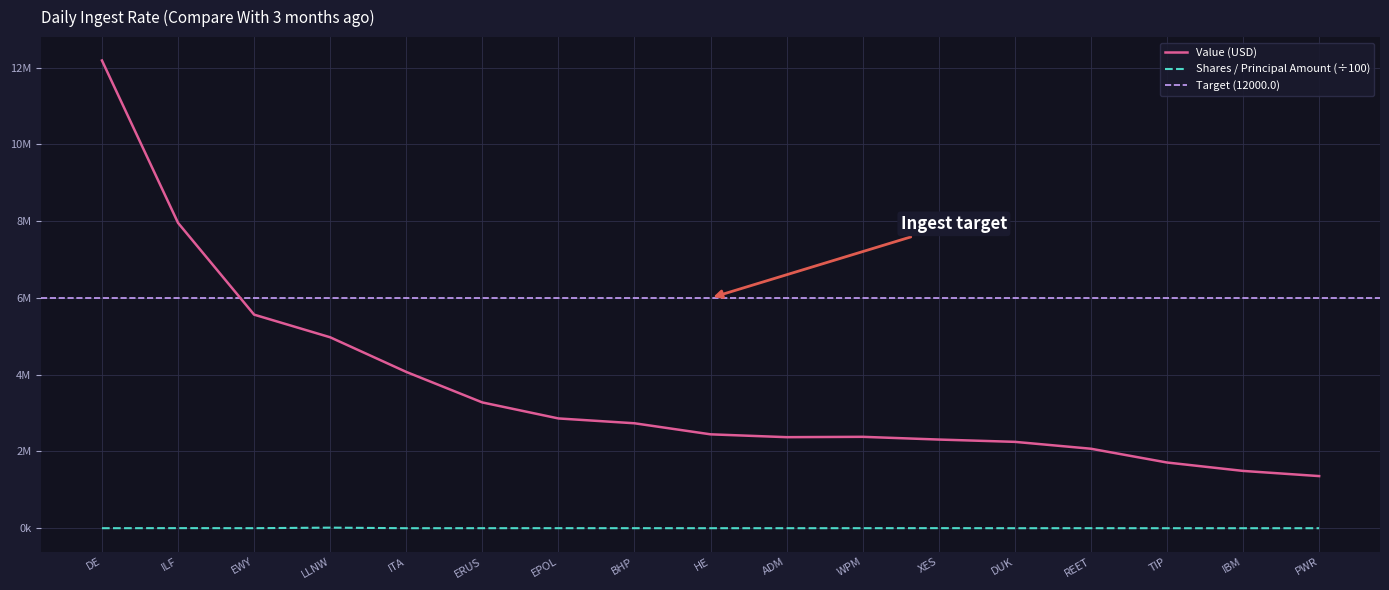

Reading left to right, list all the values displayed in this chart.

Value (USD): DE=12185000.0	ILF=7955000.0	EWY=5564000.0	LLNW=4974000.0	ITA=4072000.0	ERUS=3277000.0	EPOL=2860000.0	BHP=2734000.0	HE=2446000.0	ADM=2372000.0	WPM=2381000.0	XES=2310000.0	DUK=2250000.0	REET=2071000.0	TIP=1712000.0	IBM=1493000.0	PWR=1358000.0
Shares or Principal Amount: DE=762.3	ILF=2394.0	EWY=912.8	LLNW=15400.0	ITA=204.0	ERUS=950.0	EPOL=1250.0	BHP=1000.0	HE=600.0	ADM=550.0	WPM=1000.0	XES=2000.0	DUK=250.0	REET=775.0	TIP=151.4	IBM=105.8	PWR=359.7